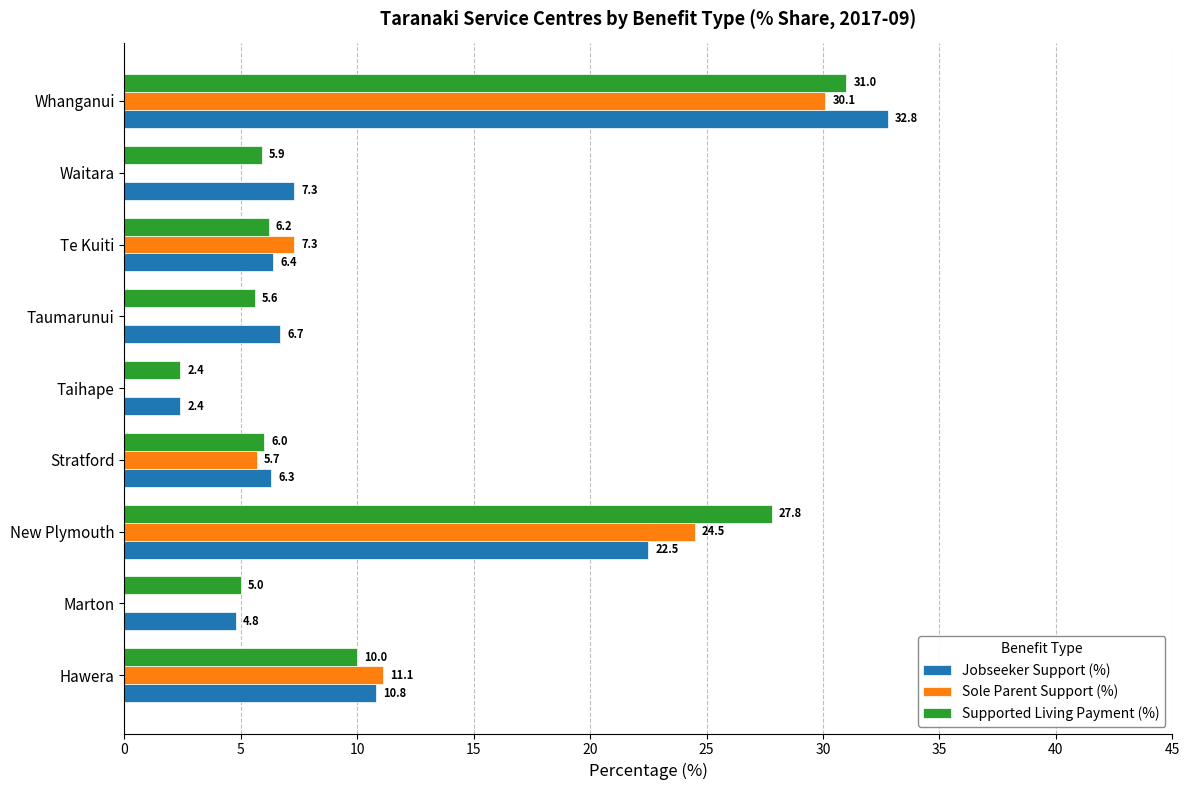

The Jobseeker Support (%) series shows 10.8 at Hawera. True or false?

True